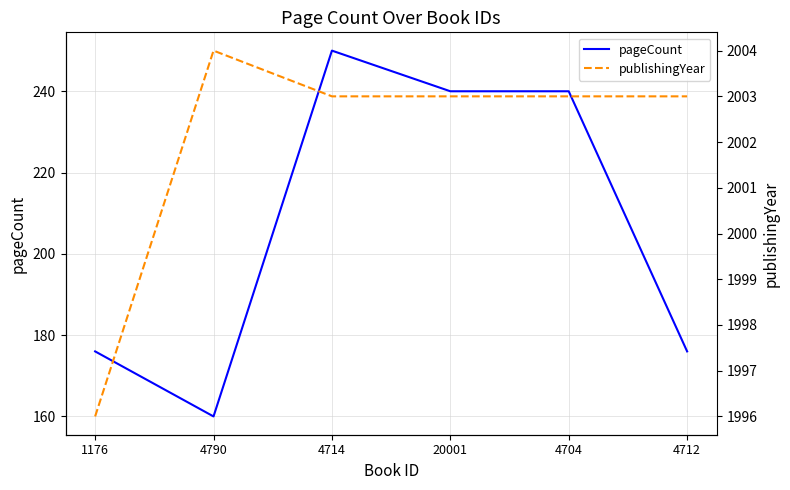

Reading right to left, list all the values displayed in this chart.

pageCount: 4712=176	4704=240	20001=240	4714=250	4790=160	1176=176
publishingYear: 4712=2003	4704=2003	20001=2003	4714=2003	4790=2004	1176=1996